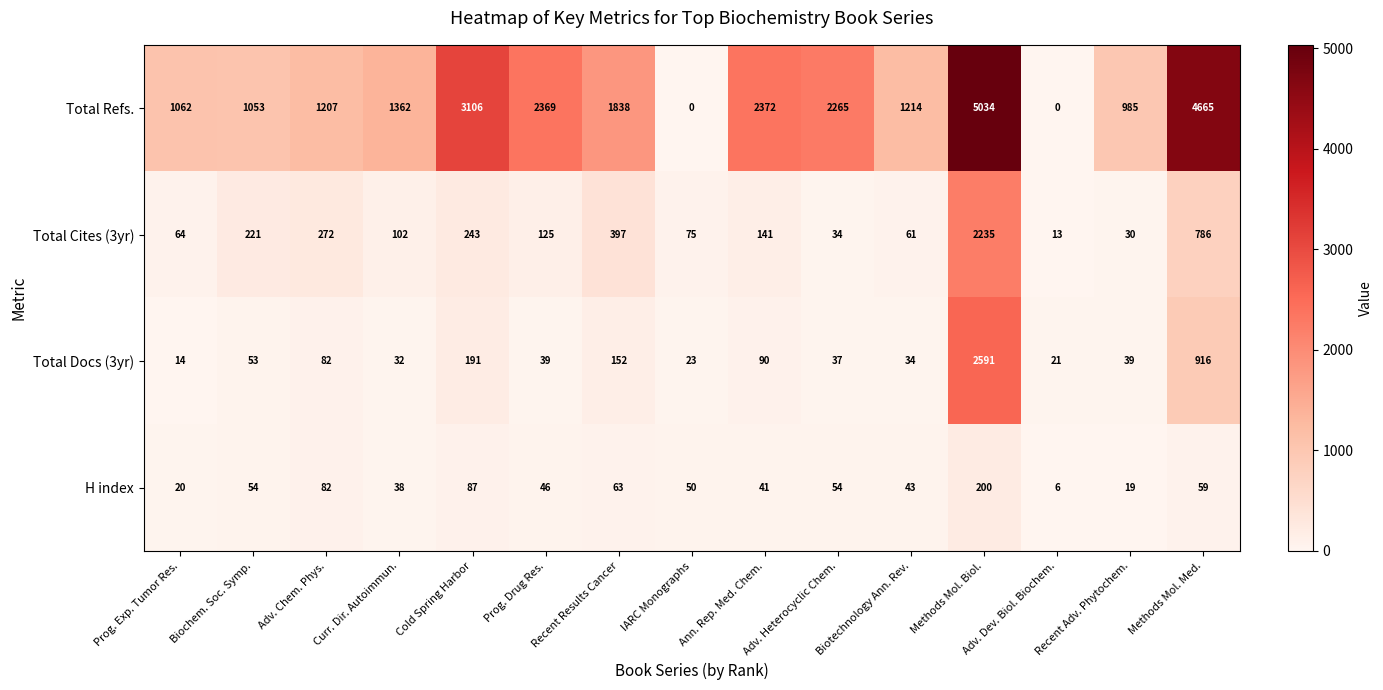

What is the sum of all Total Refs. values?

28532